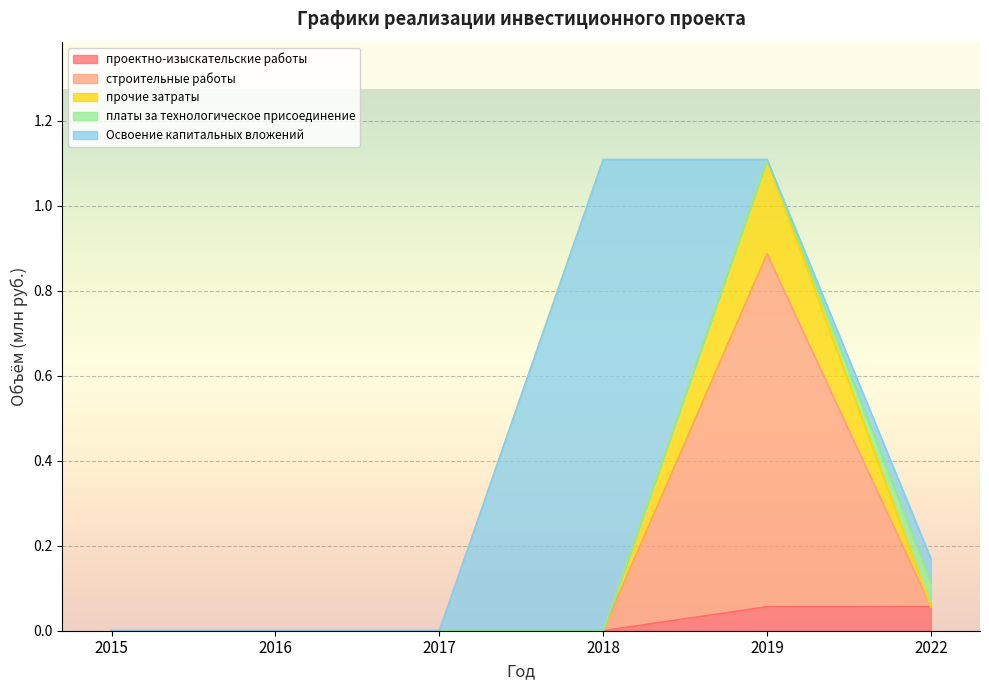

What is the total value across all series at 2018?

1.1